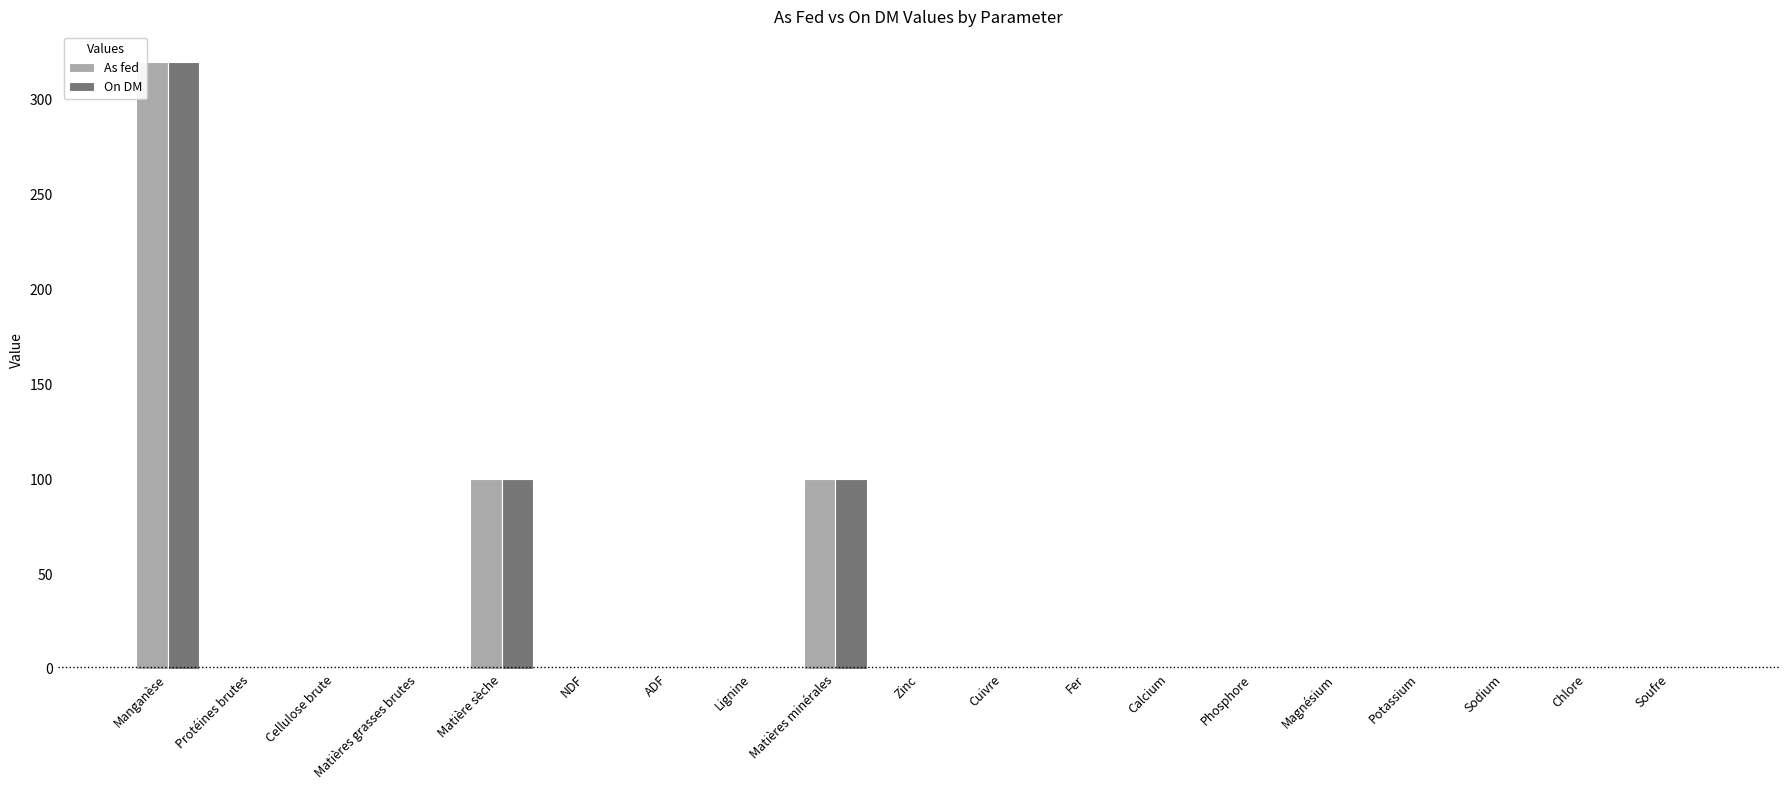

How many data points does each series have?

19